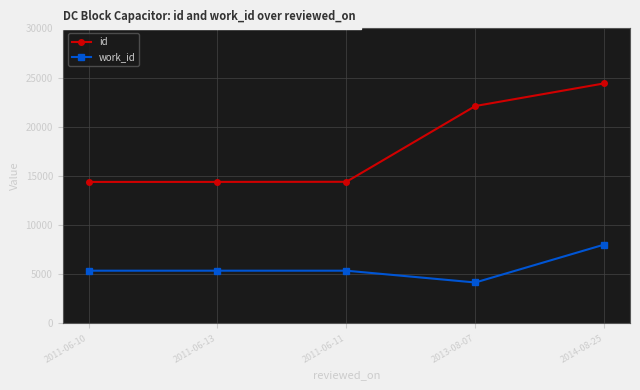

Which series has the largest total across all categories?

id